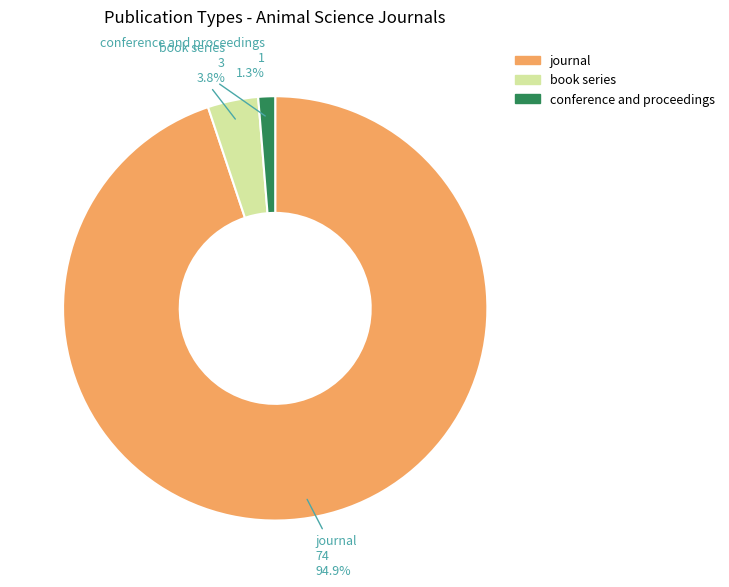

Approximately how many times larger is the value at conference and proceedings compared to book series?

0.3